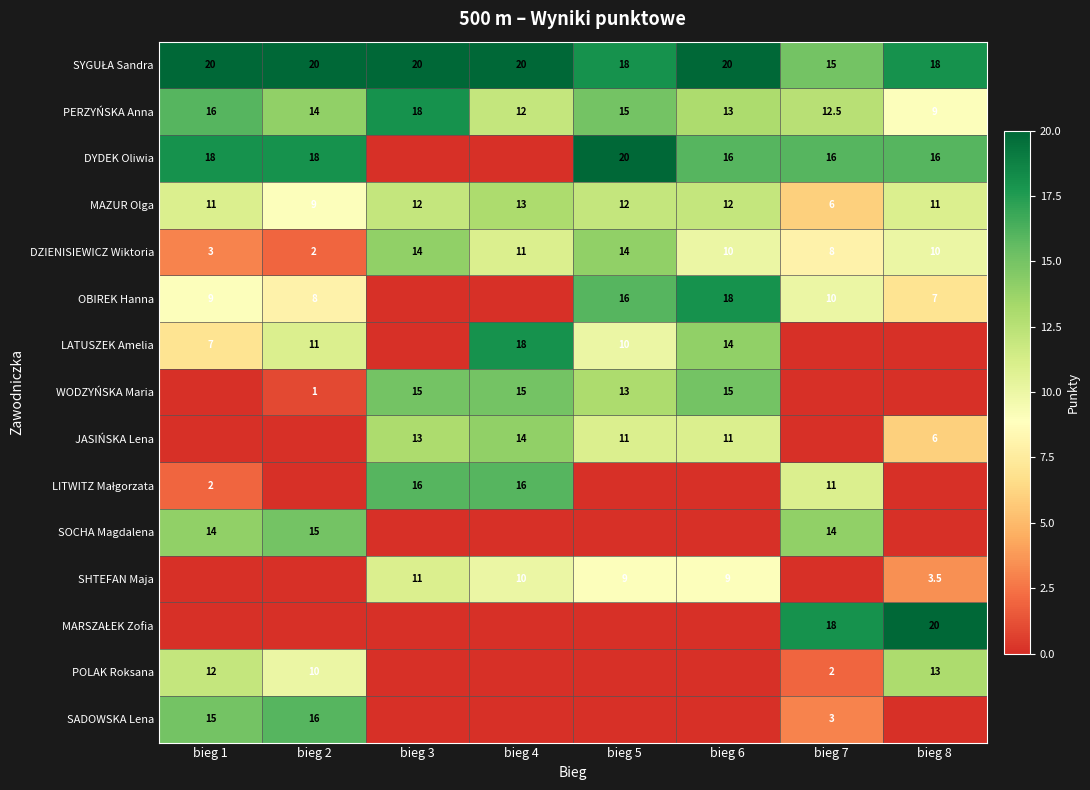

Is it true that DYDEK Oliwia equals 20.0 at bieg 5?

True